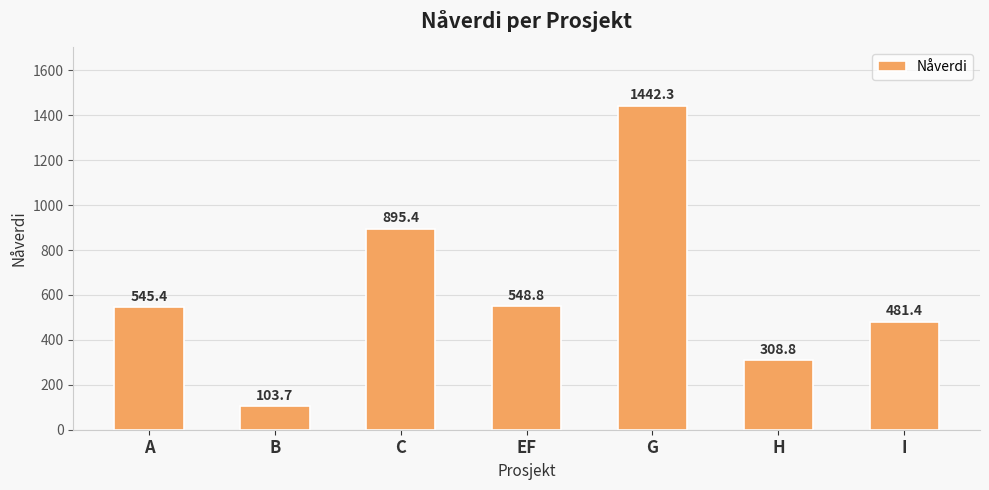

Reading left to right, extract all data points from this chart.

545.4	103.7	895.4	548.8	1442.3	308.8	481.4